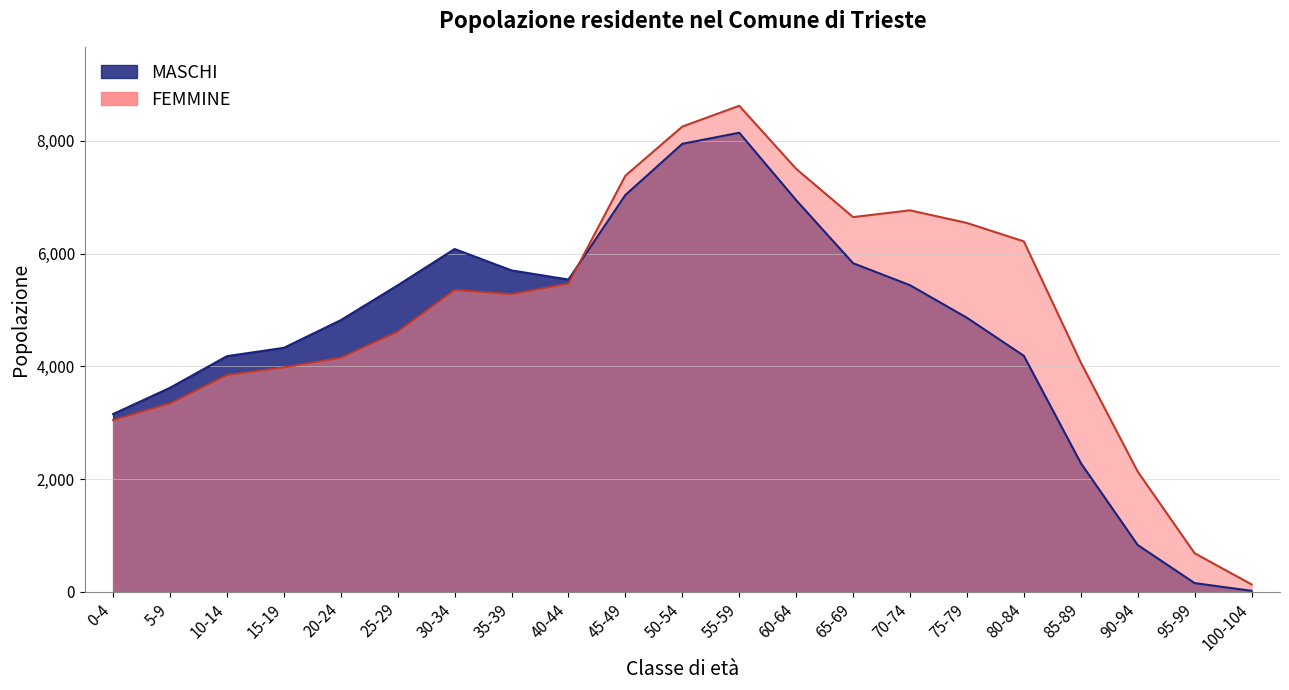

How many intersections are there between MASCHI and FEMMINE?

1